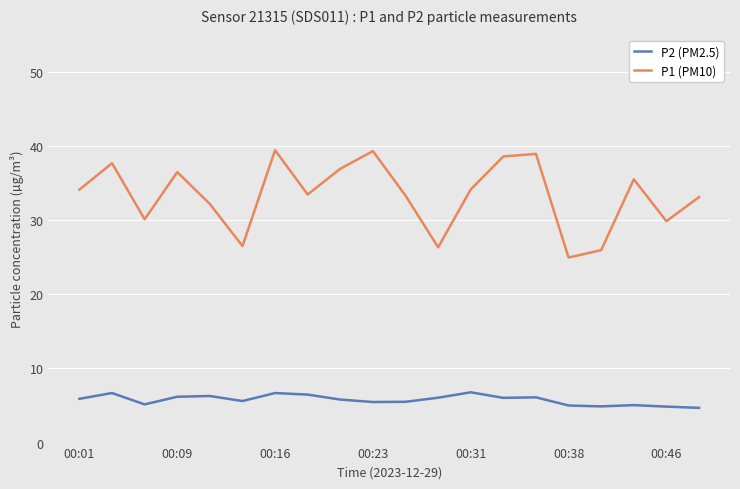

List the series in order of their overall mean, lowest first.

P2 (PM2.5), P1 (PM10)